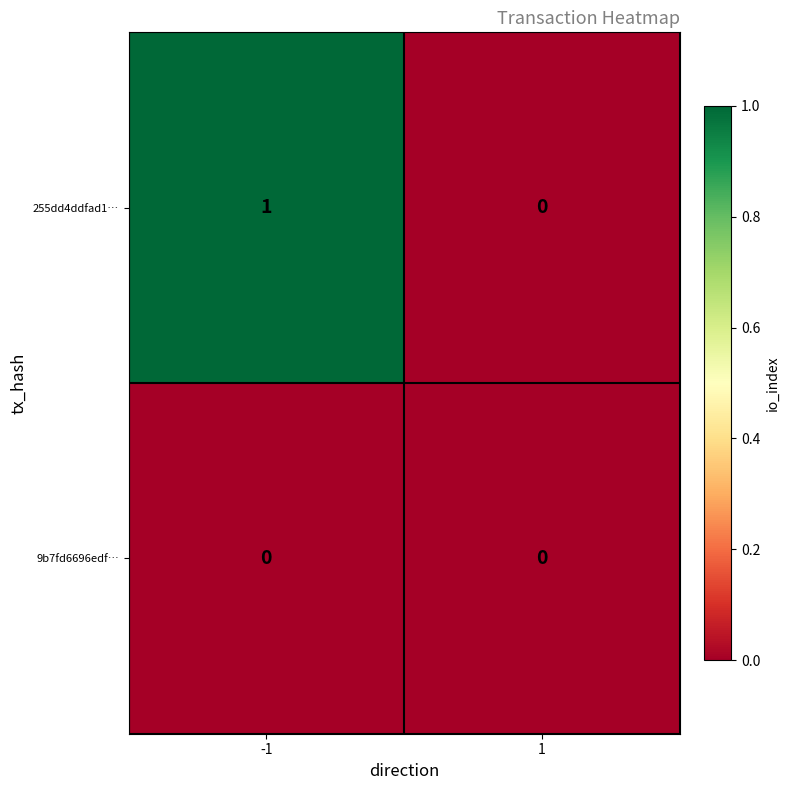

Reading left to right, extract all data points from this chart.

255dd4ddfad1…: -1=1	1=0
9b7fd6696edf…: -1=0	1=0